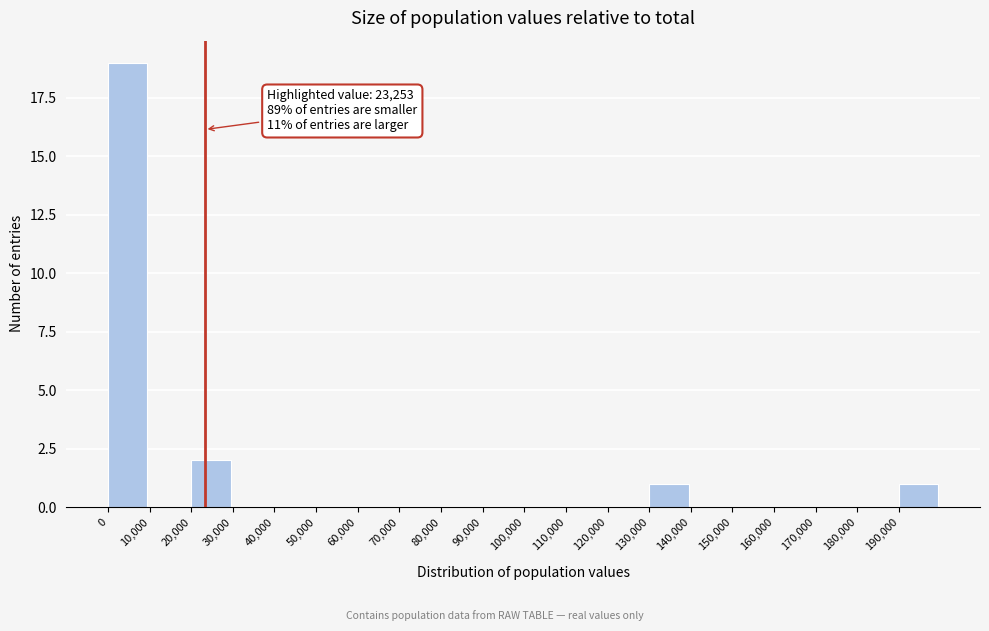

Which range on the x-axis has the tallest bar?

0 to 10000